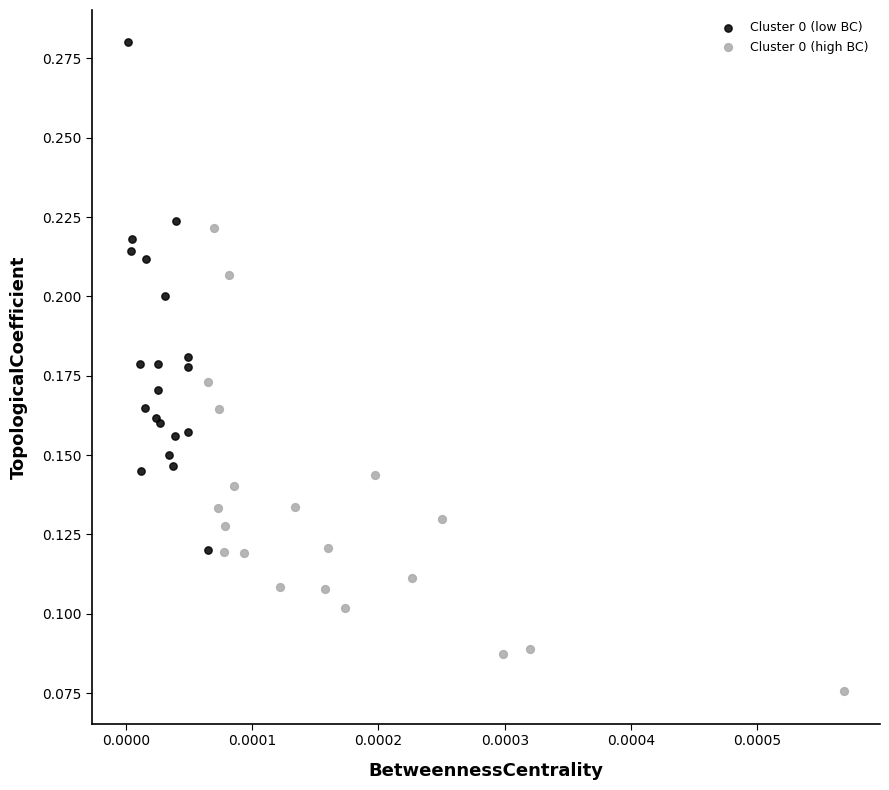

Which series has the widest spread of Y values?

Cluster 0 (low BC)